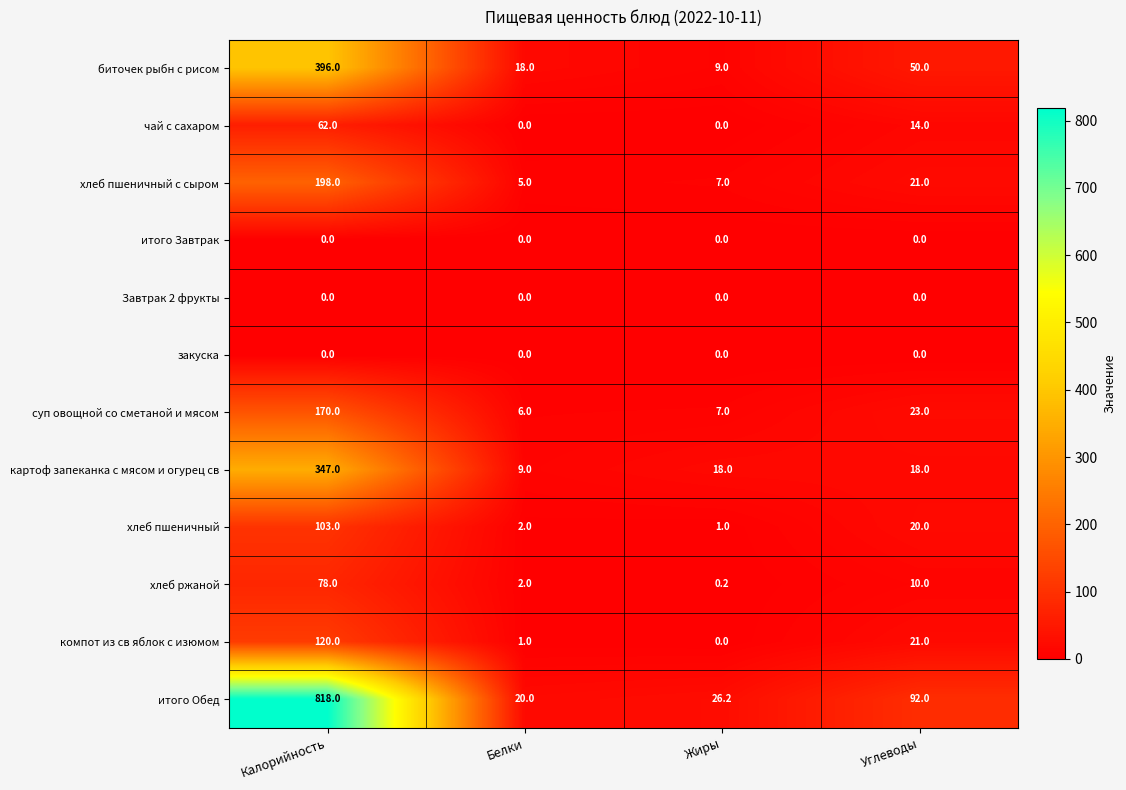

Which series has the widest spread of values?

итого Обед